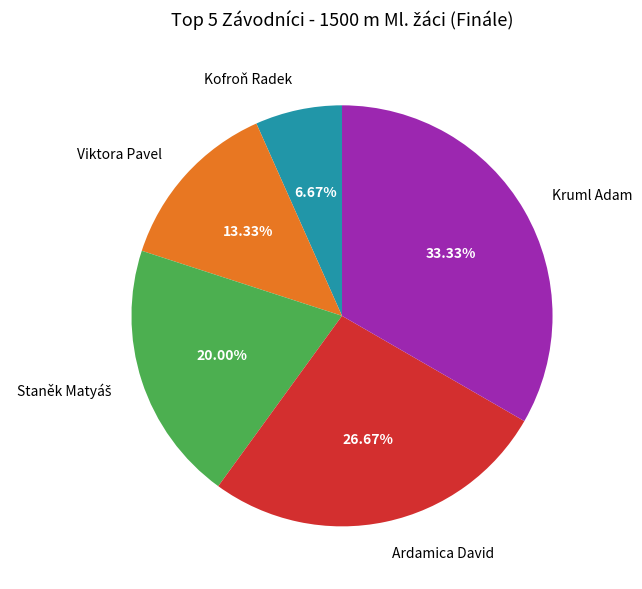

The Kofroň Radek slice represents 7% of the pie. True or false?

True